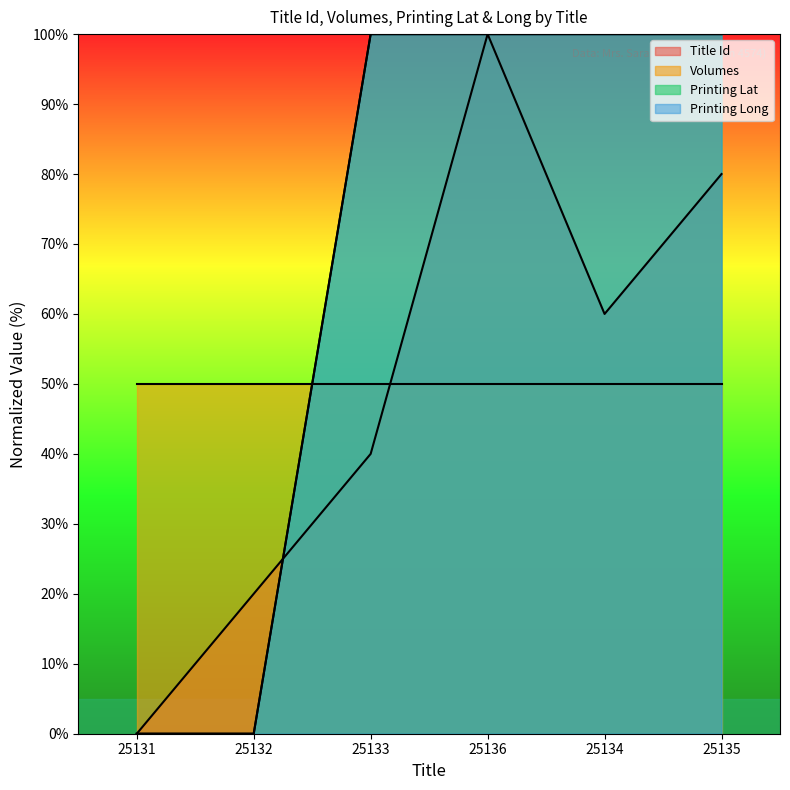

What is the sum of the Printing Long values at 25133 and 25134?

200